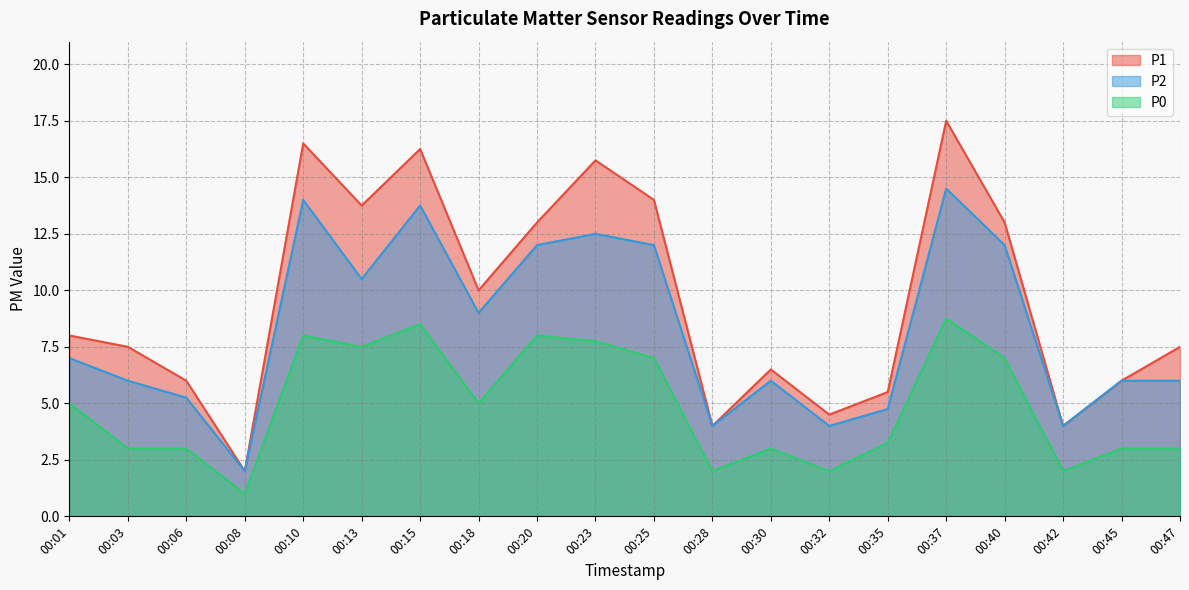

What is the value of the P1 point at the 18th from the left?

4.0